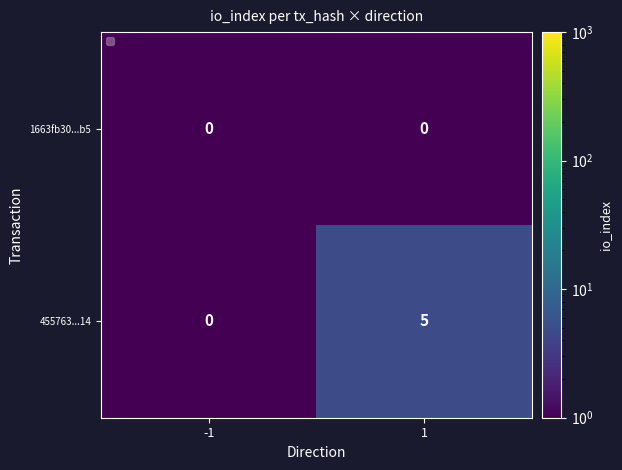

What is the total value across all series at 1?

5